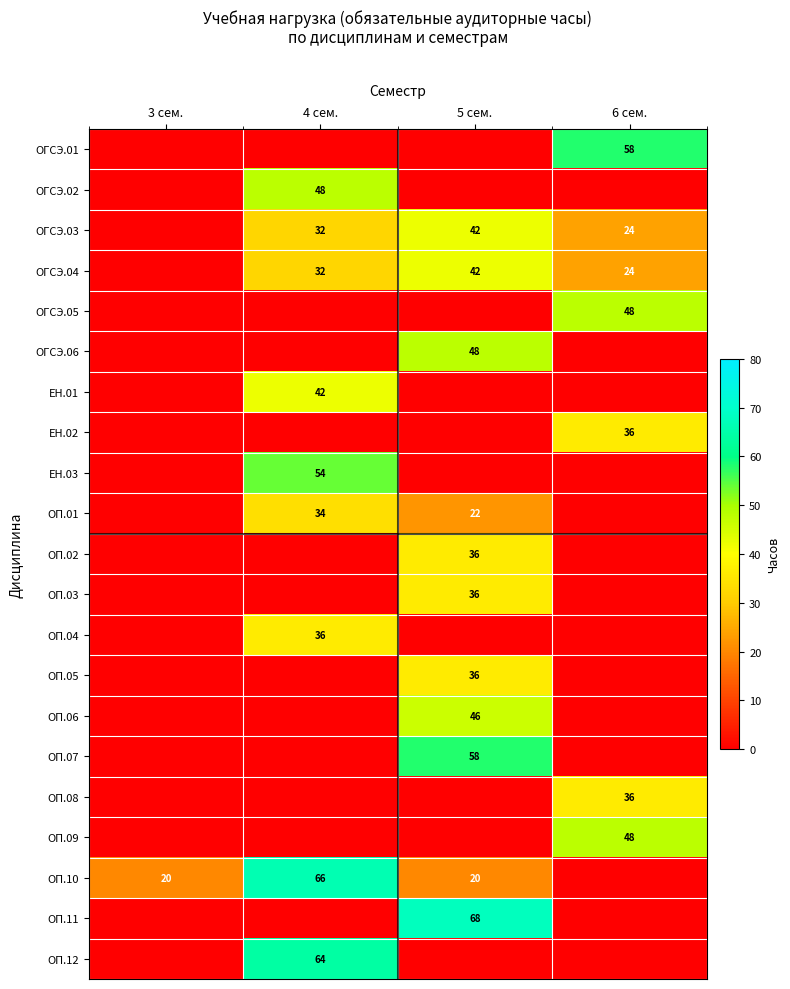

The ОП.12 series shows 13 at 4 сем.. True or false?

False